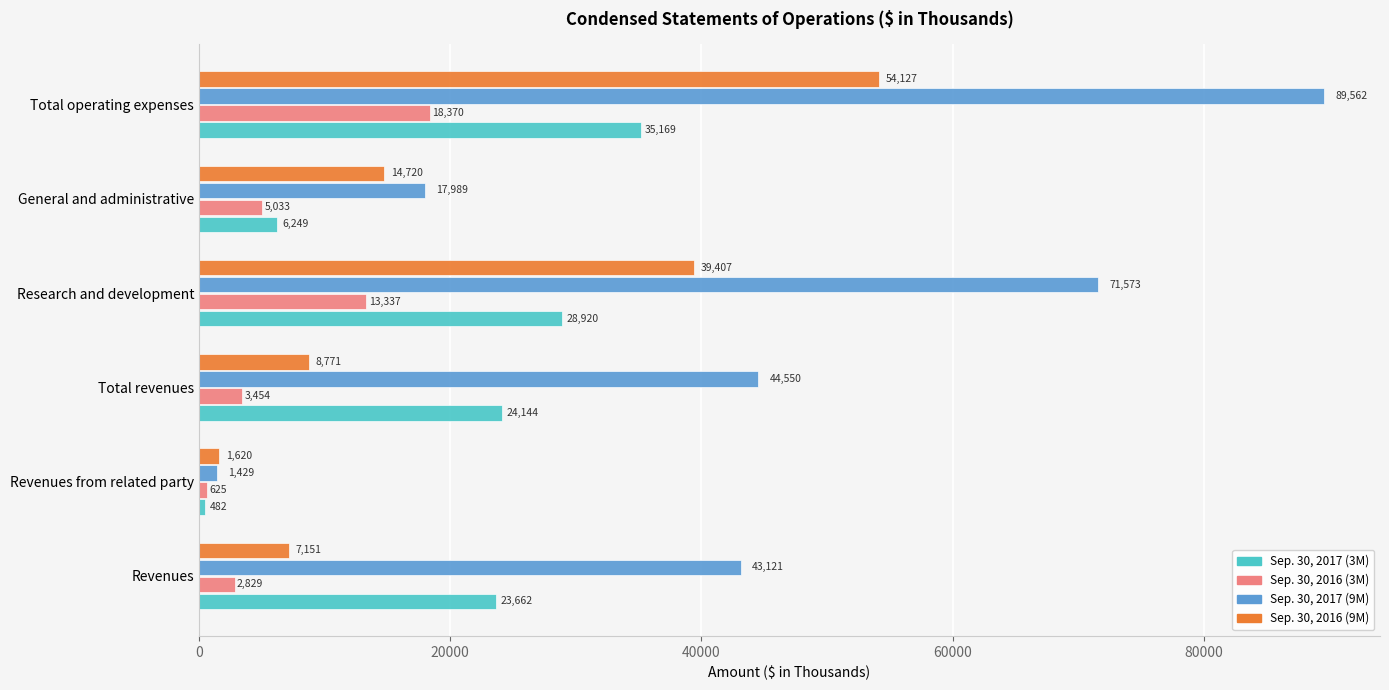

How many values in the Sep. 30, 2017 (3M) series are below 24144?

3